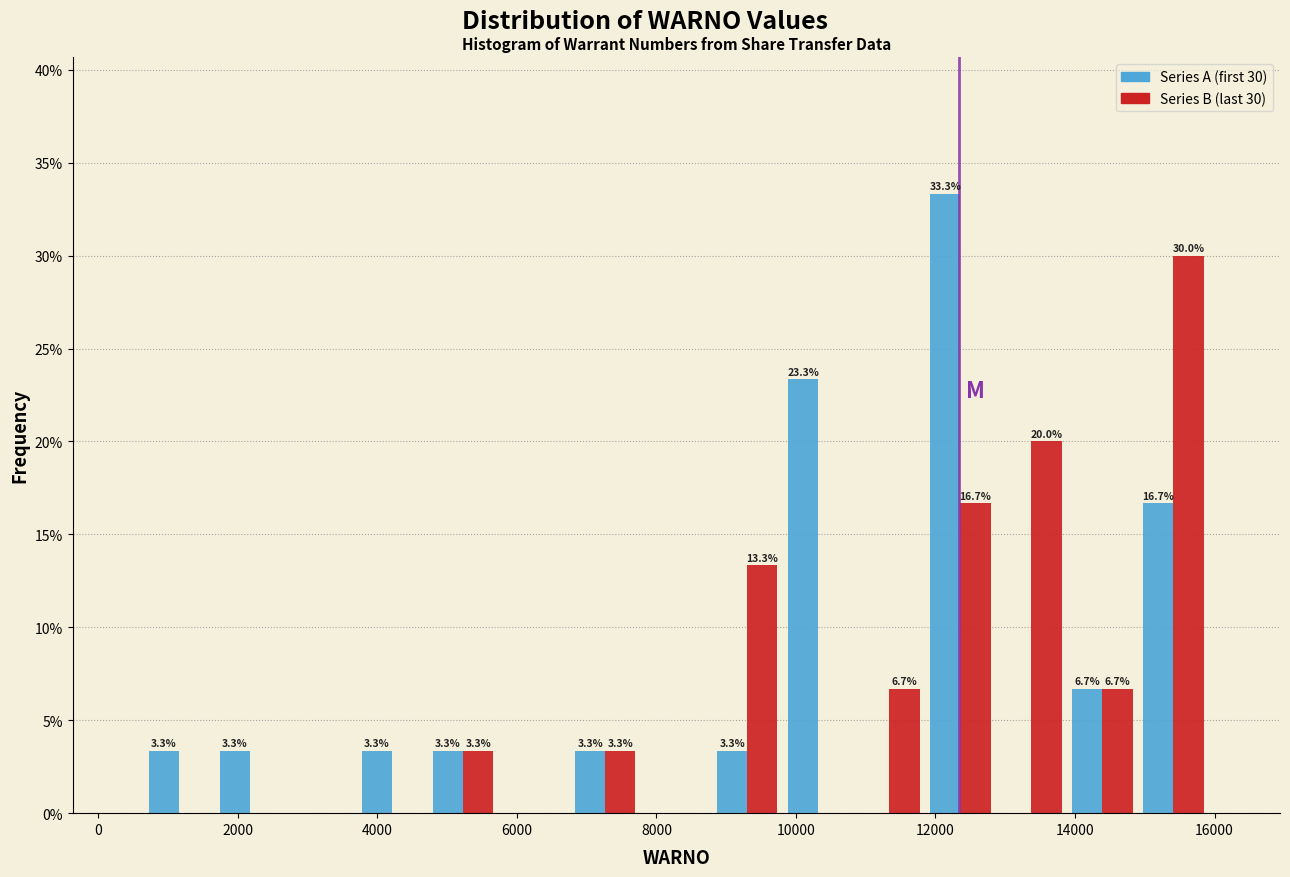

In the Series B (last 30) series, which range on the x-axis has the tallest bar?

15000 to 16000